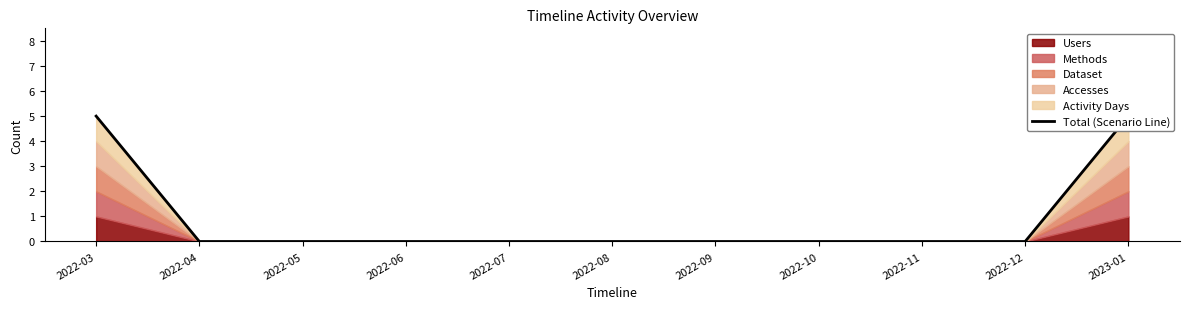

The chart shows a value of 0 at 2022-05. True or false?

True